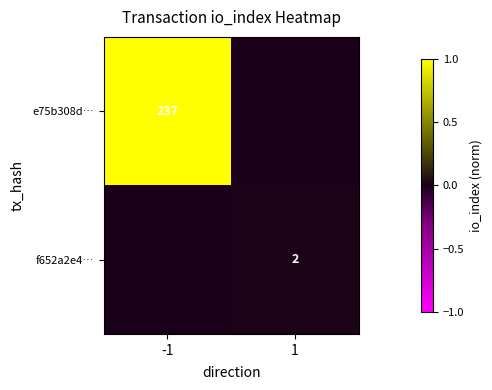

Is it true that e75b308d… equals 130 at -1?

False